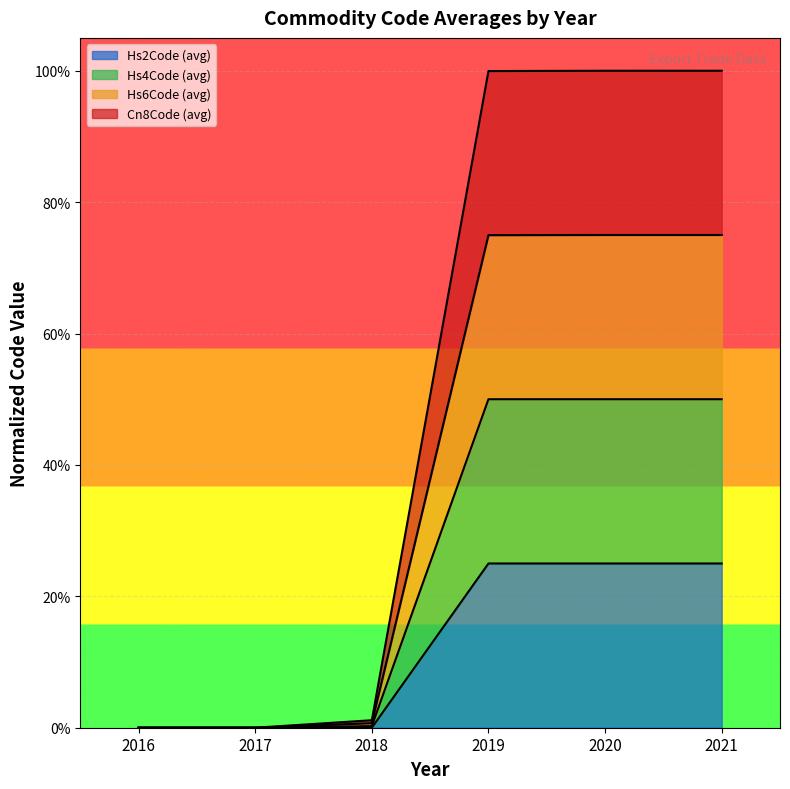

Is it true that Cn8Code (avg) equals 0.9 at 2019?

False